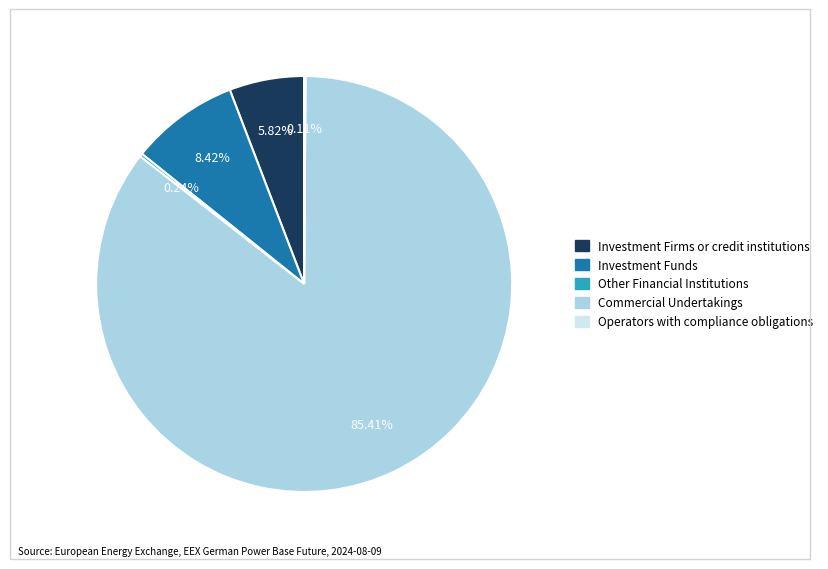

Which has a higher value, Investment Funds or Commercial Undertakings?

Commercial Undertakings